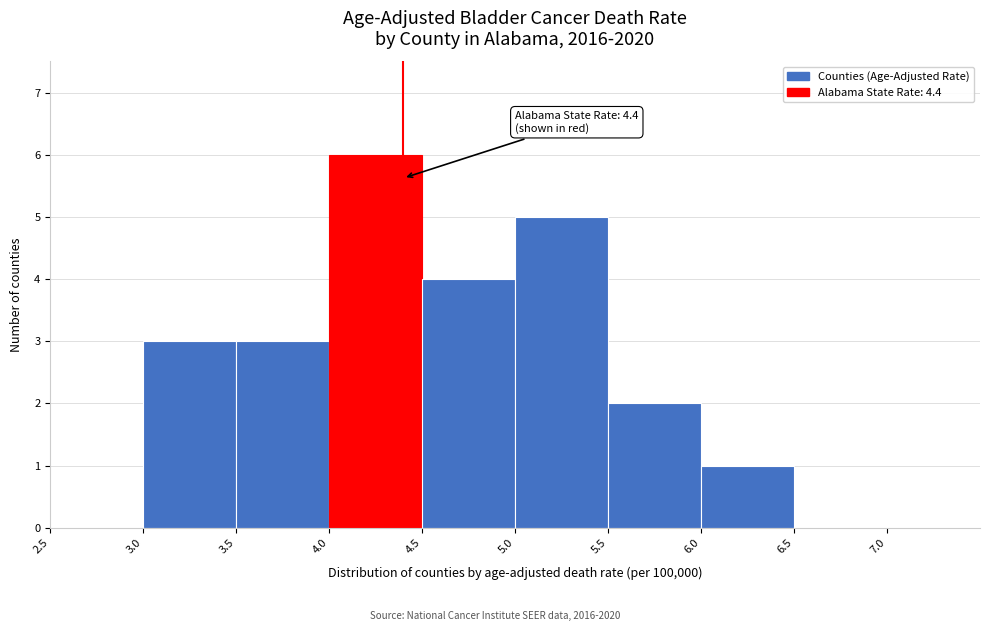

Which range on the x-axis has the tallest bar?

4.0 to 4.5